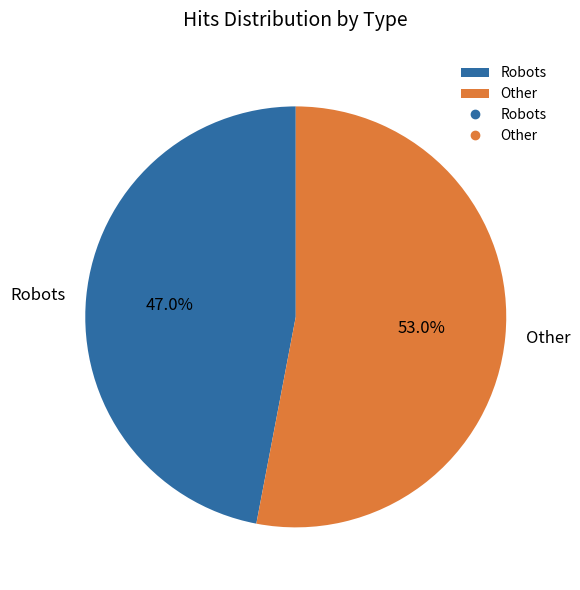

Which category has the smallest portion of the pie?

Robots